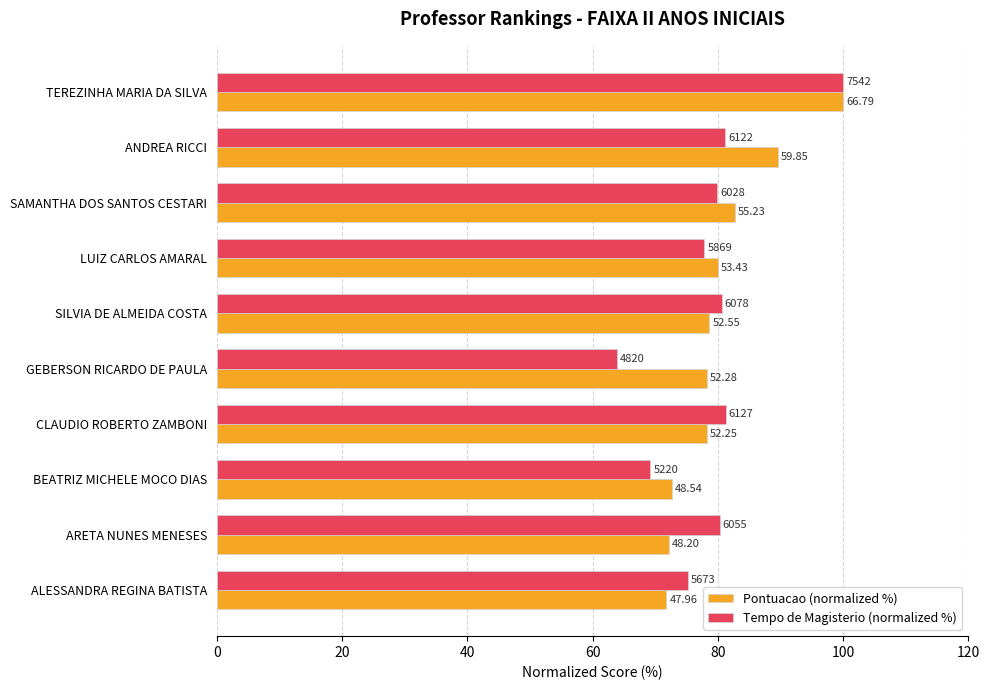

What are all the series names shown in the legend?

Pontuacao (normalized %), Tempo de Magisterio (normalized %)